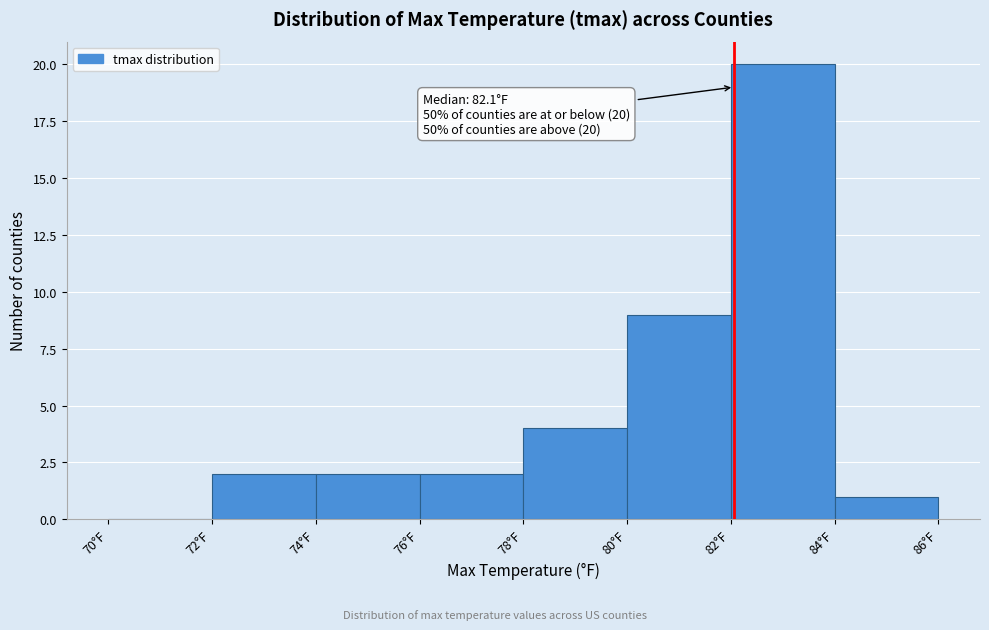

Which range on the x-axis has the tallest bar?

82 to 84